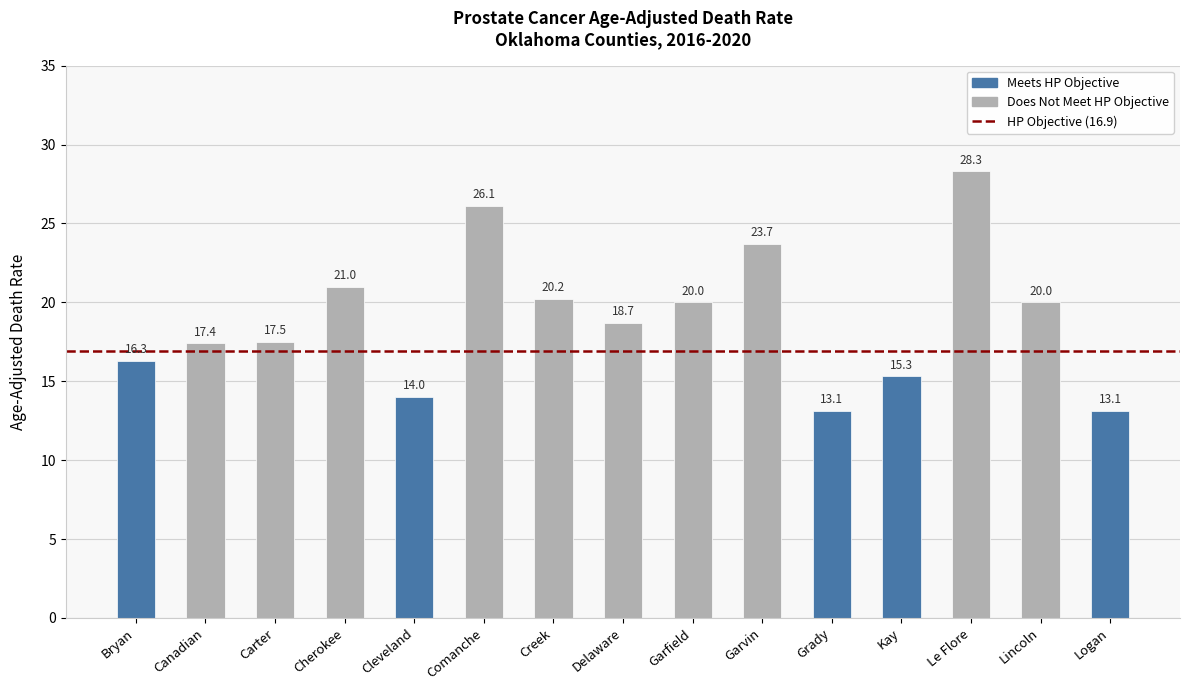

What is the value of the 2nd bar from the left?

17.4